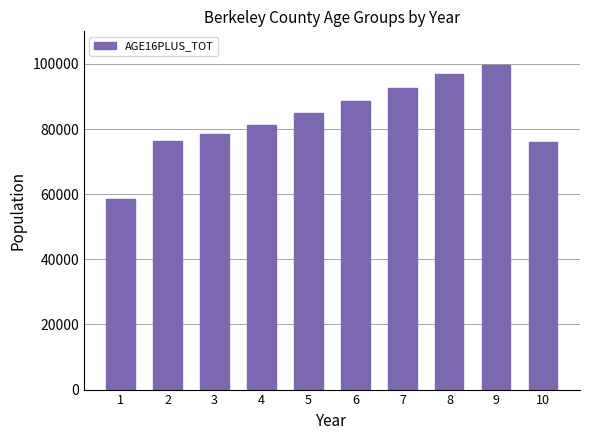

What is the approximate value at 10, to the nearest 50?

75900